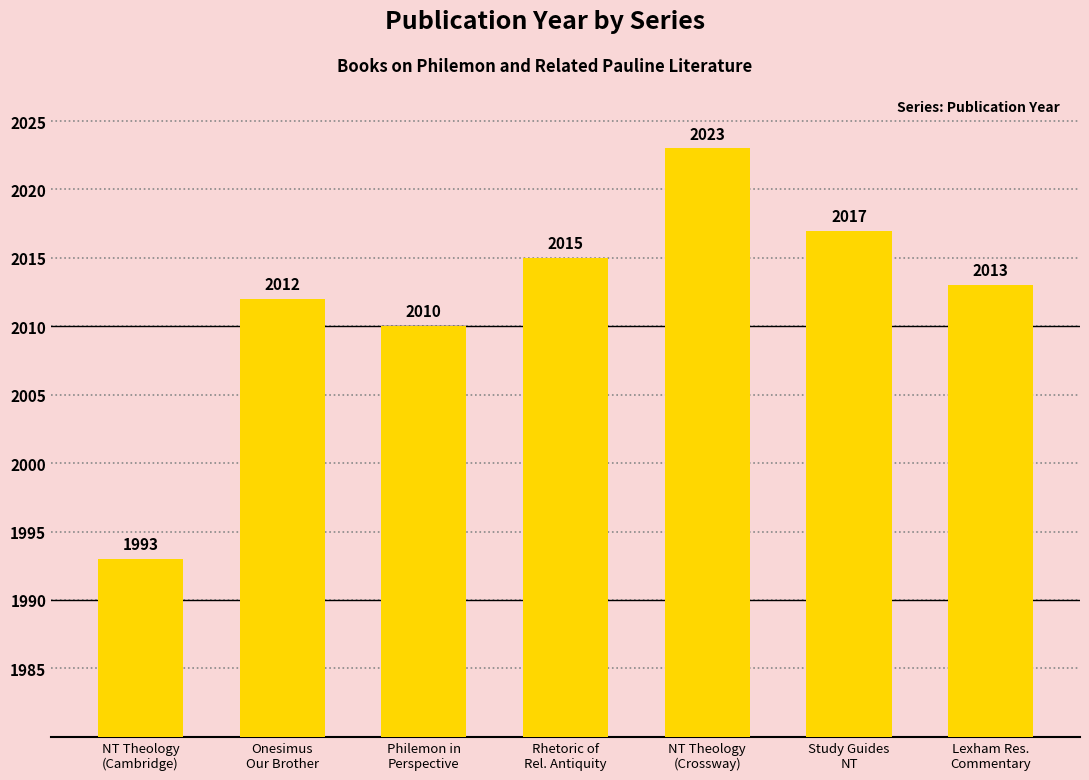

What is the label of the 7th bar from the right?

NT Theology
(Cambridge)